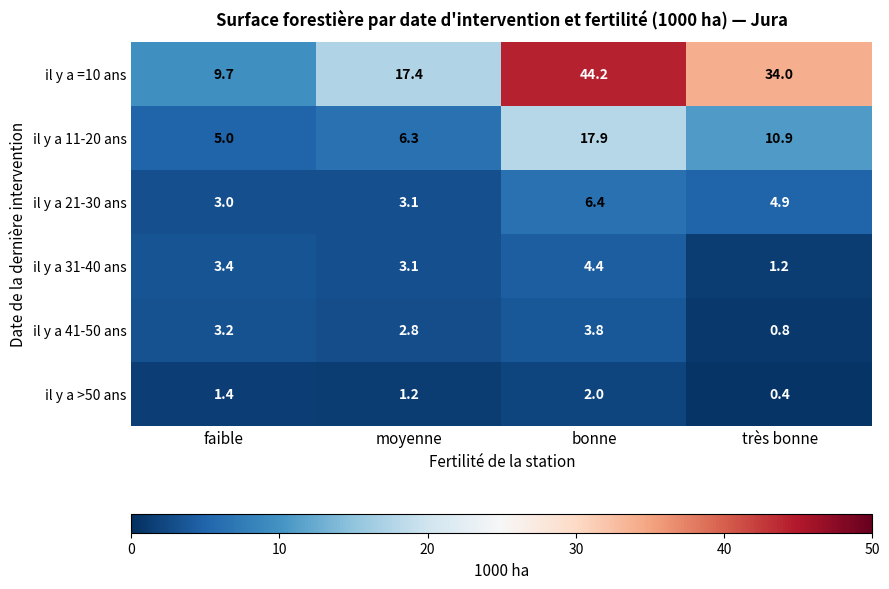

Is it true that il y a >50 ans equals 1.4 at faible?

True